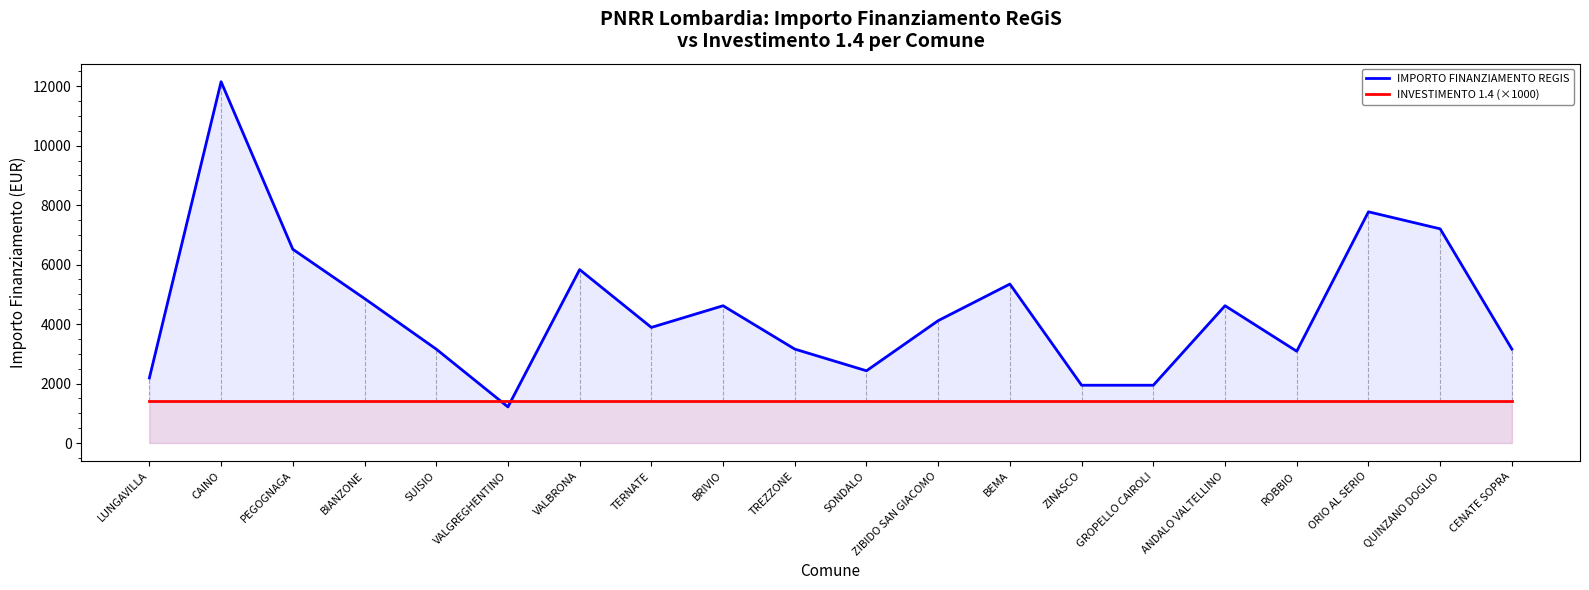

Which category has the lowest value in the IMPORTO FINANZIAMENTO REGIS series?

VALGREGHENTINO